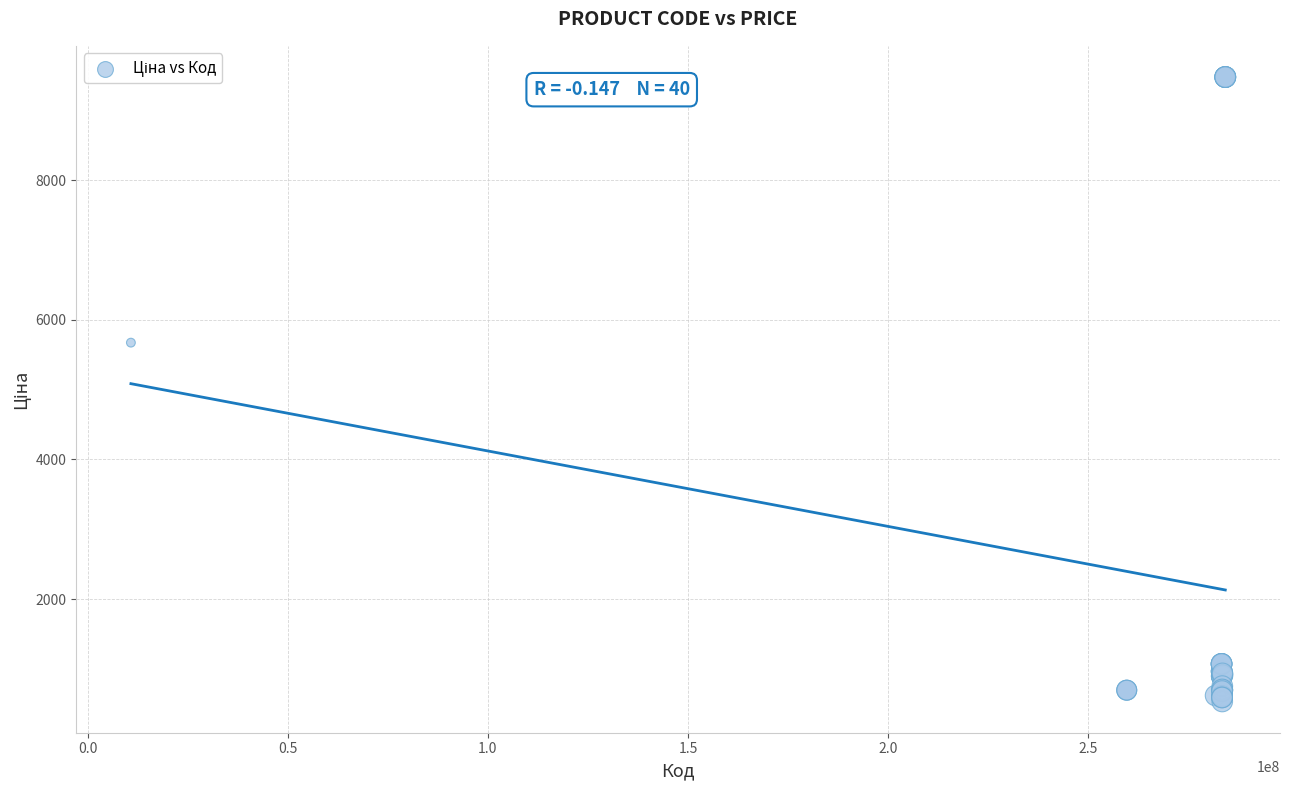

What Y value in the scatter plot is closest to 5005?

5673.8